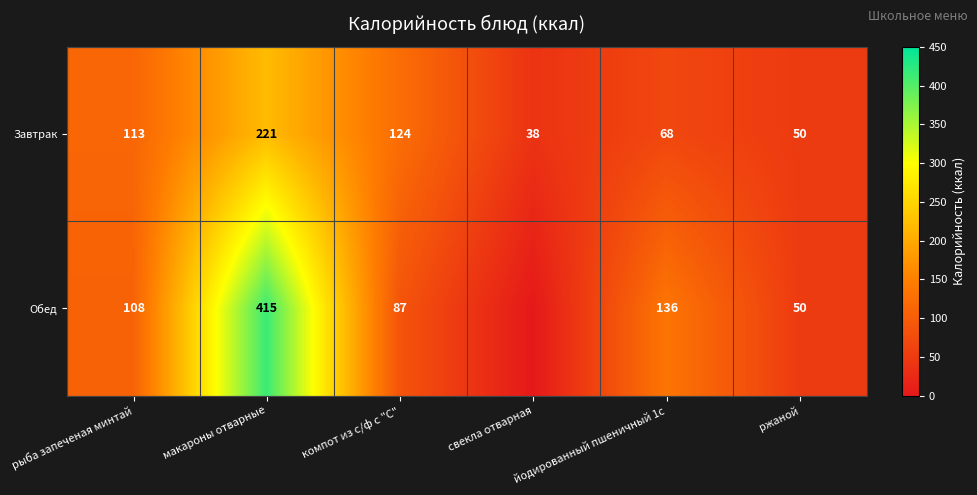

True or false: Завтрак has a value of 30.0 at ржаной.

False